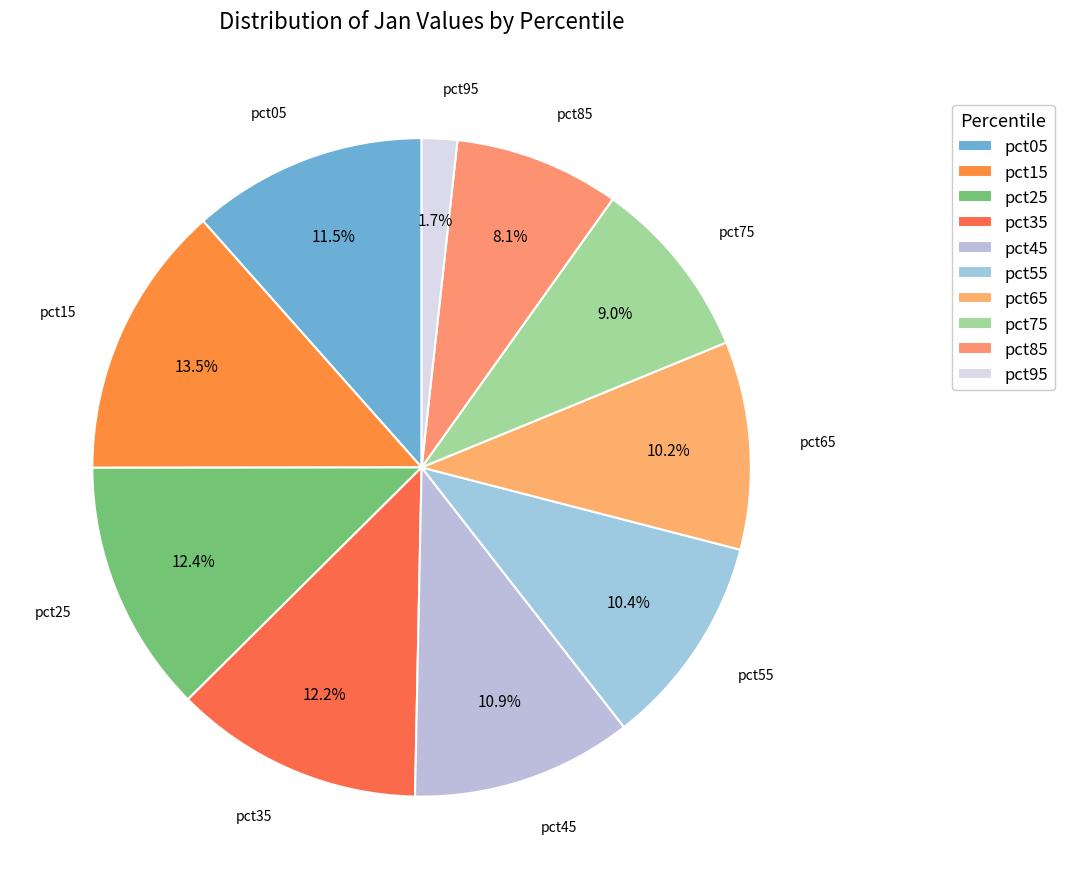

Between pct15 and pct35, which is larger?

pct15